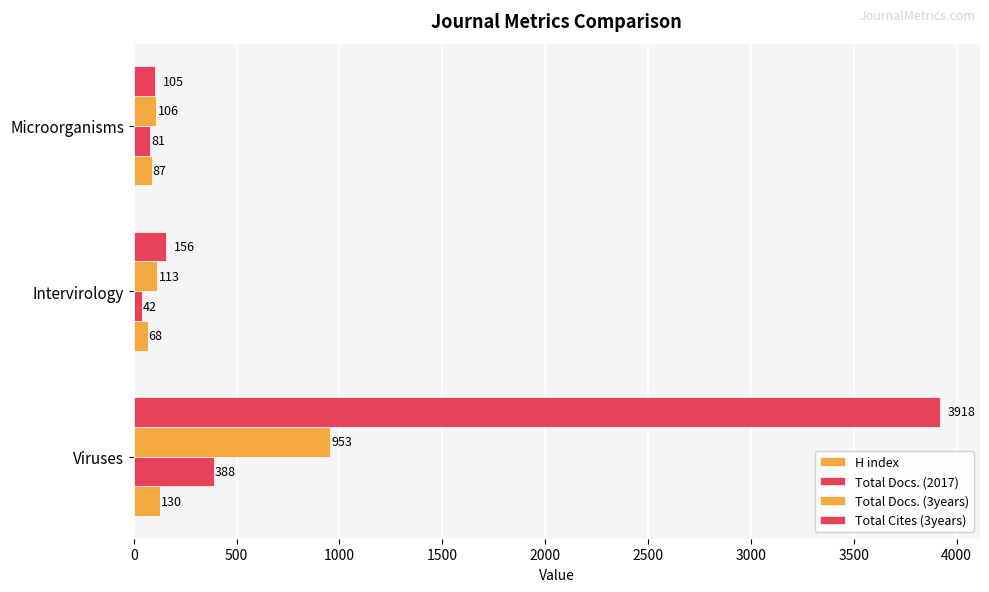

What is the difference between the maximum and minimum values in the Total Docs. (3years) series?

847